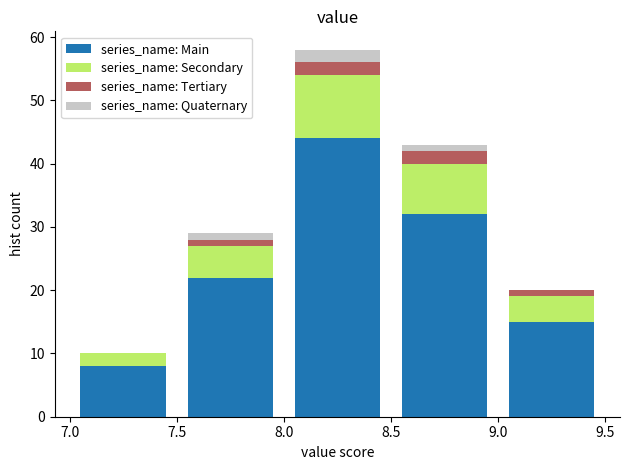

What is the total height of the stacked bar covering 7.5 to 8.0 on the x-axis? The values are not printed on the chart, so give them approximately, as read against the axis.

29